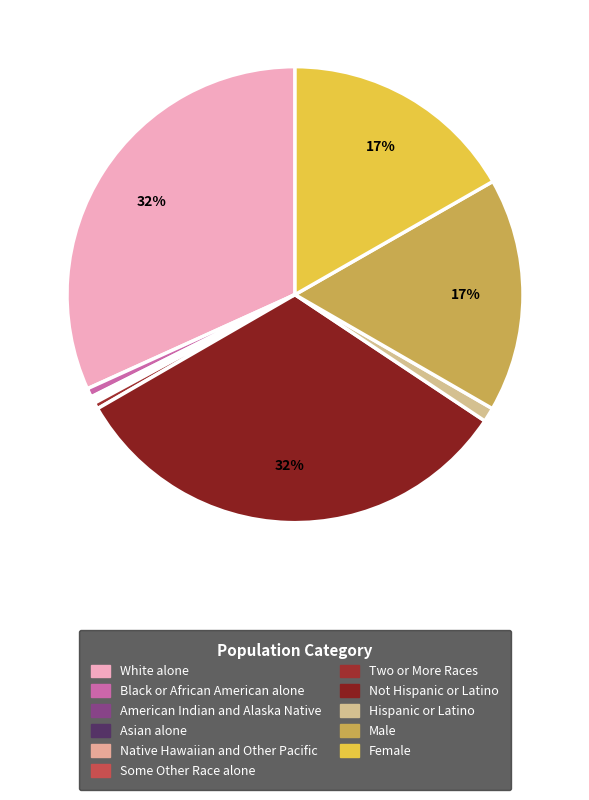

How many slices are in this pie chart?

11